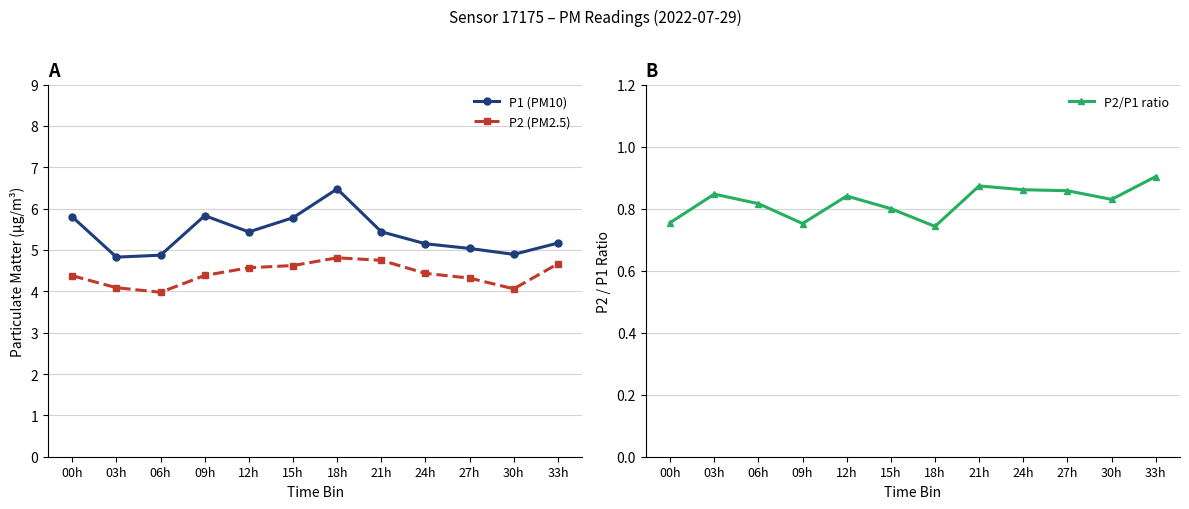

How many data points in P2 (PM2.5) are less than 4?

1